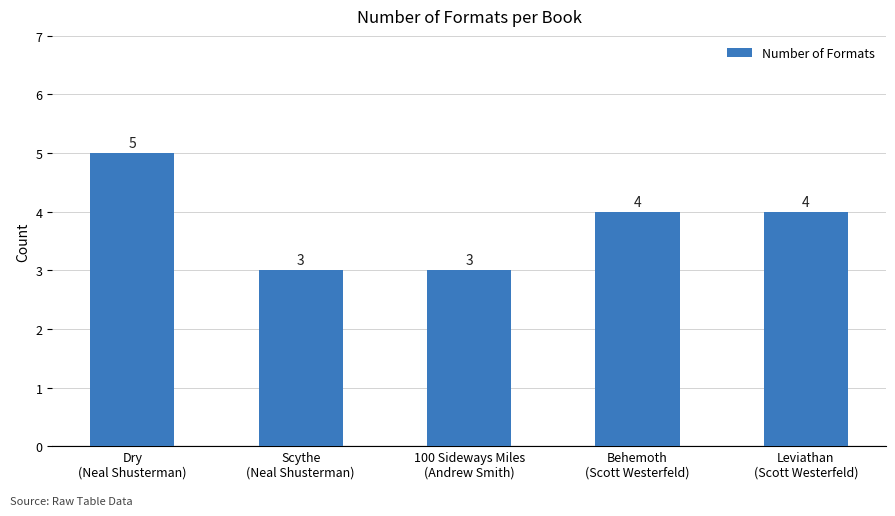

What is the average value?

4